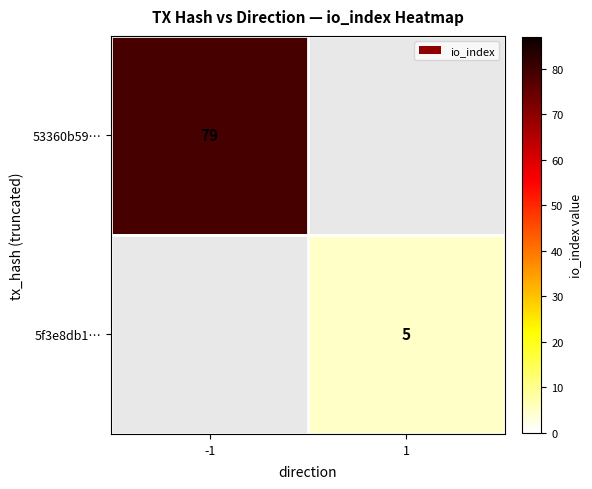

The 53360b59… series shows 79 at -1. True or false?

True